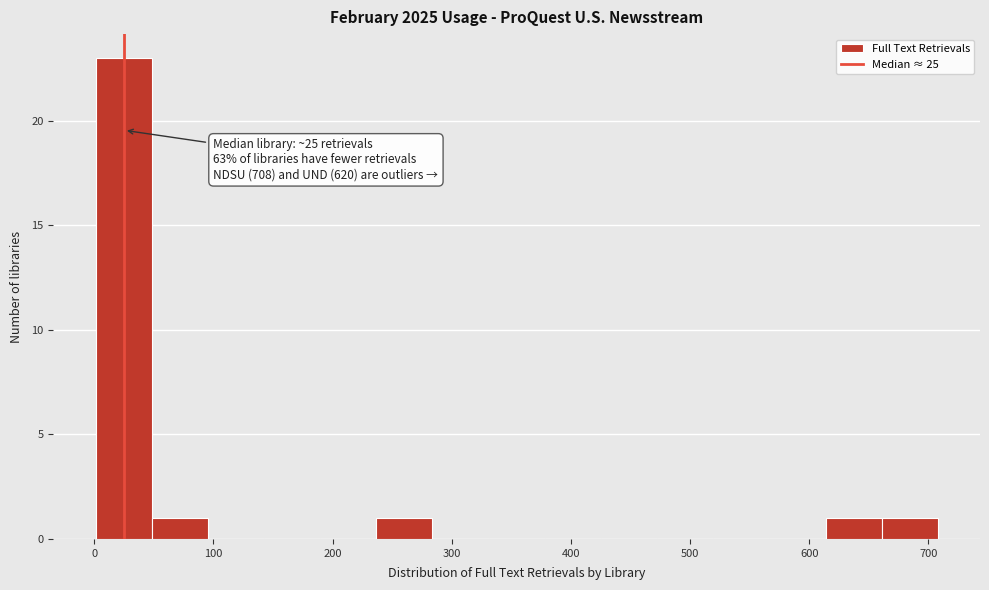

Which range on the x-axis has the tallest bar?

0 to 50